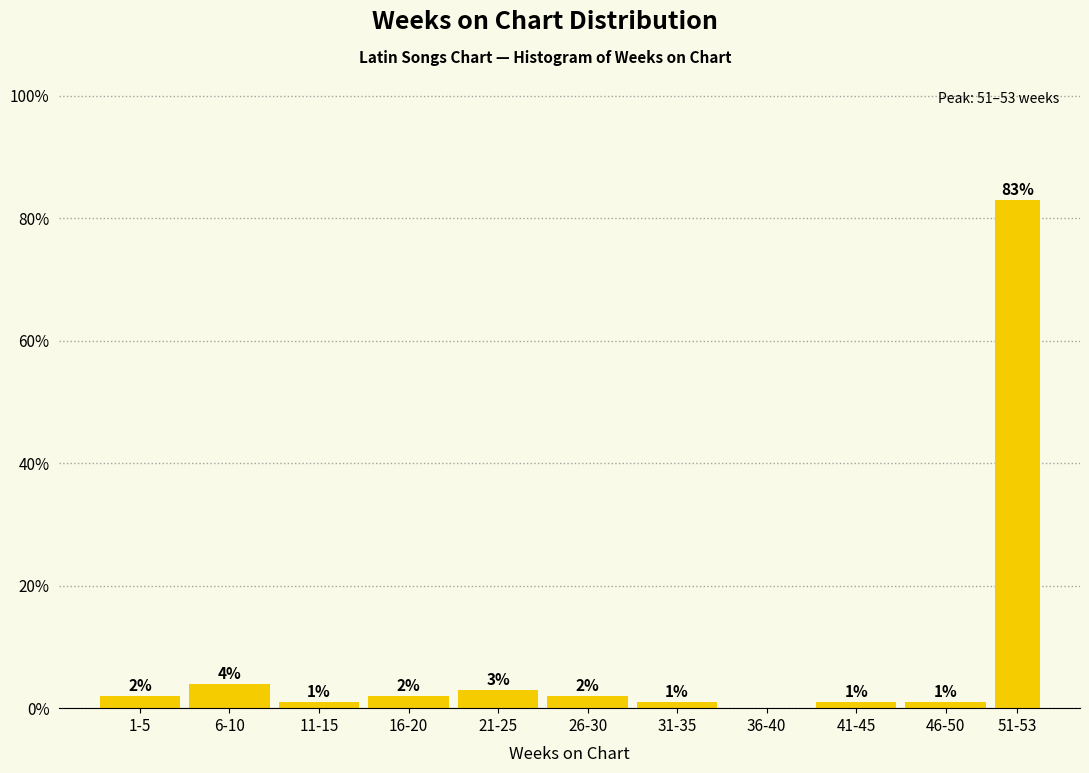

Reading right to left, what are all the values shown in this chart?

51-53=83	46-50=1	41-45=1	36-40=0	31-35=1	26-30=2	21-25=3	16-20=2	11-15=1	6-10=4	1-5=2